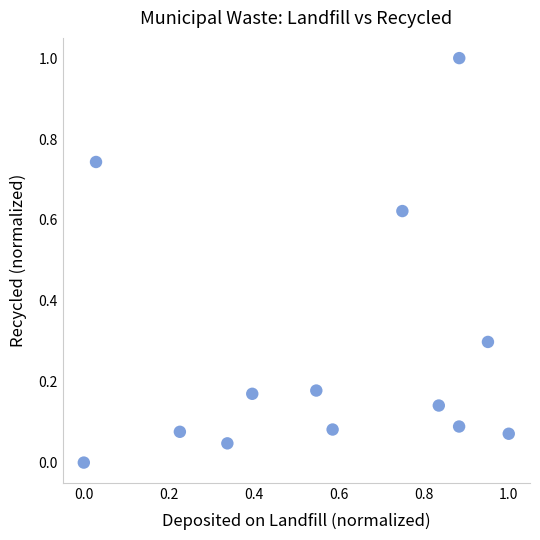

What is the range of X values (max minus min)?

1.0